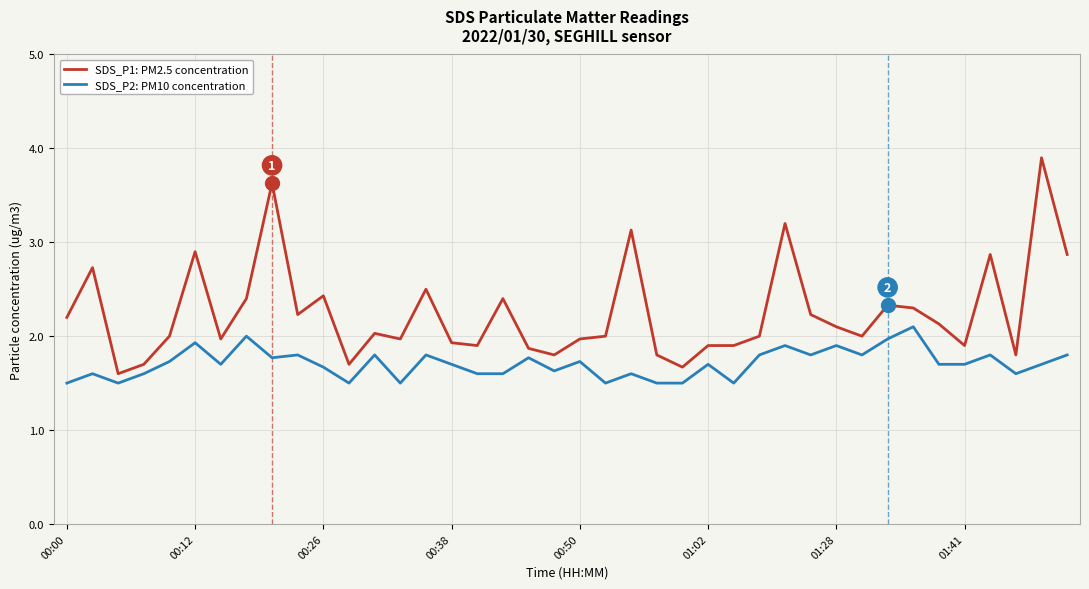

Which series has the largest total across all categories?

SDS_P1: PM2.5 concentration